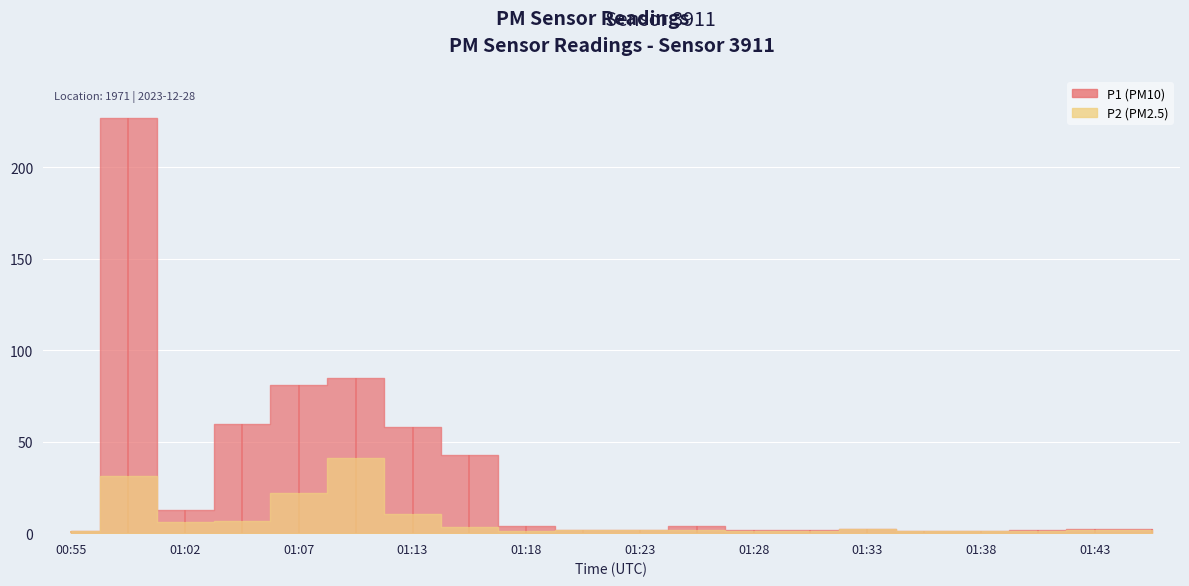

What position from the left is 01:30?

14